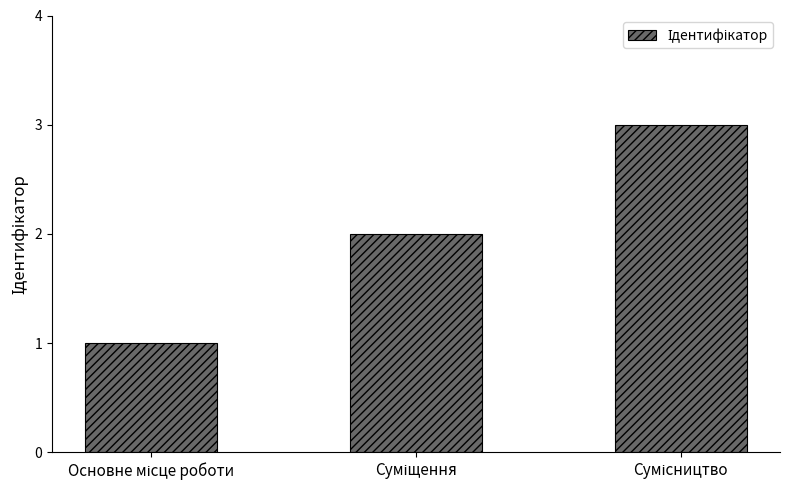

What is the greatest value displayed?

3